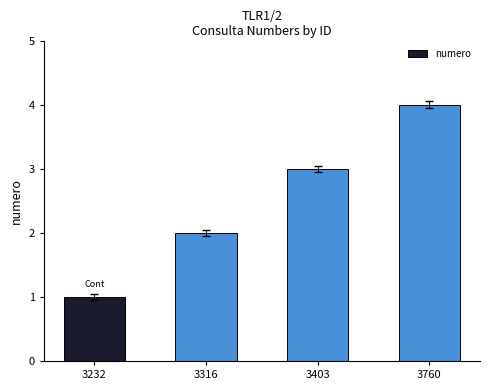

Reading left to right, transcribe all the data shown in this chart.

1	2	3	4